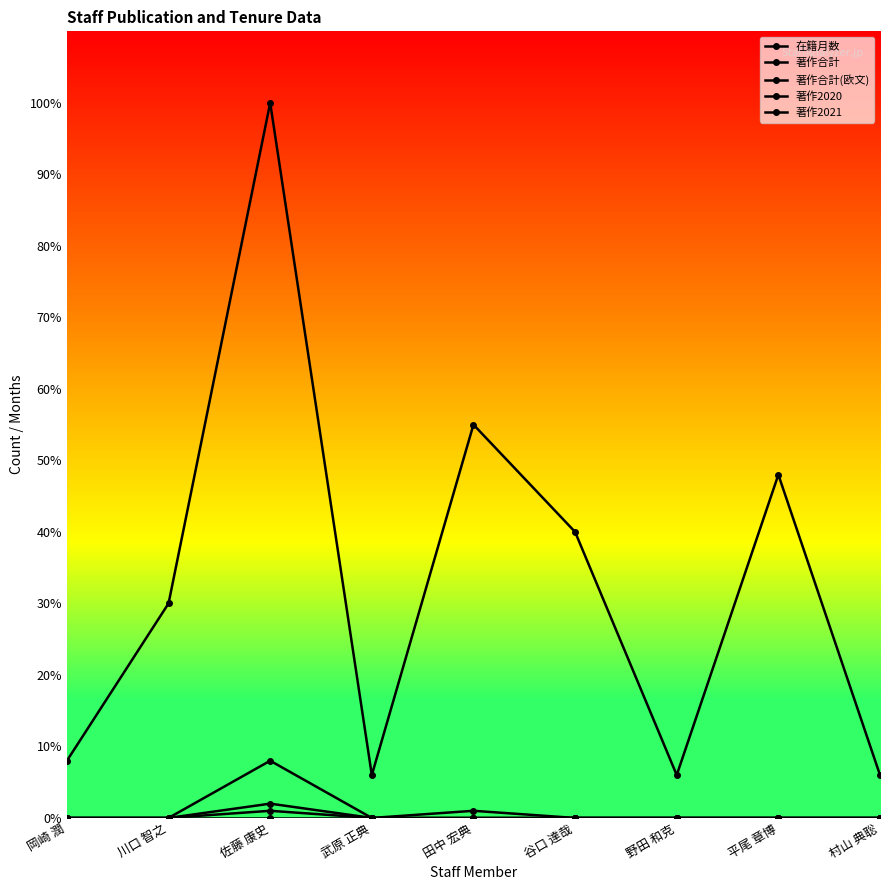

What is the highest value of the 著作合計 series?

8